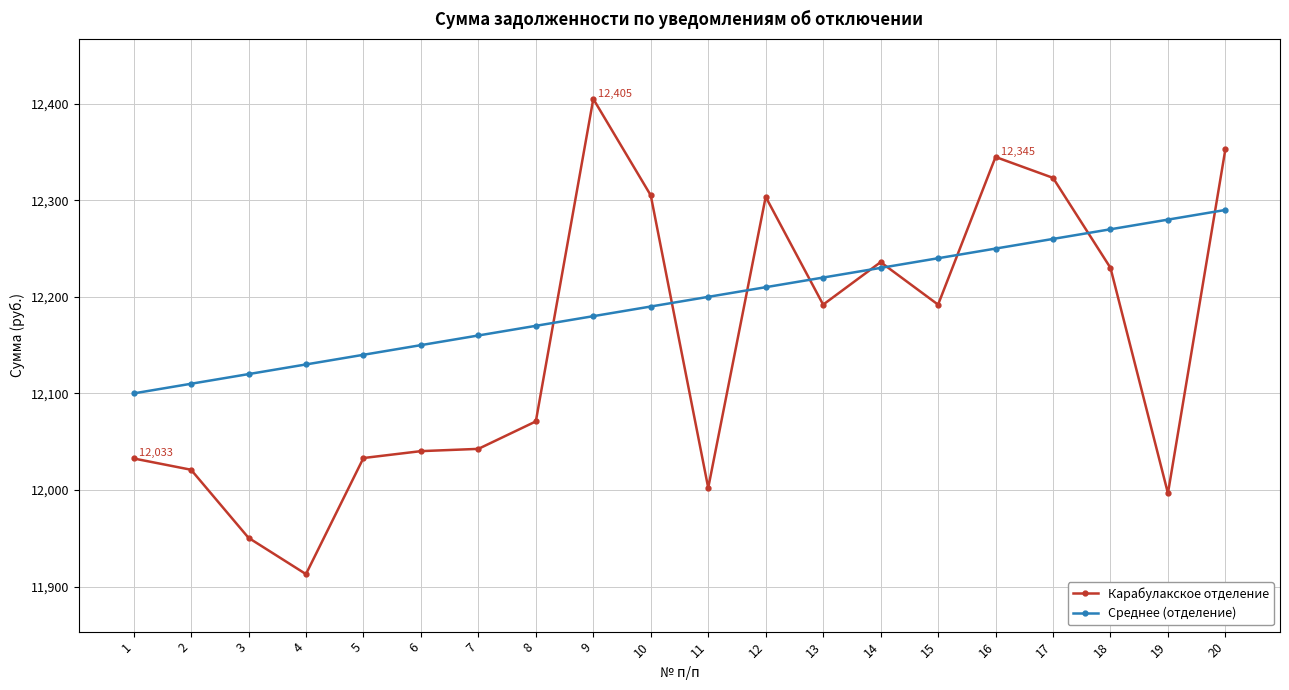

What is the sum of all Среднее (отделение) values?

243900.0